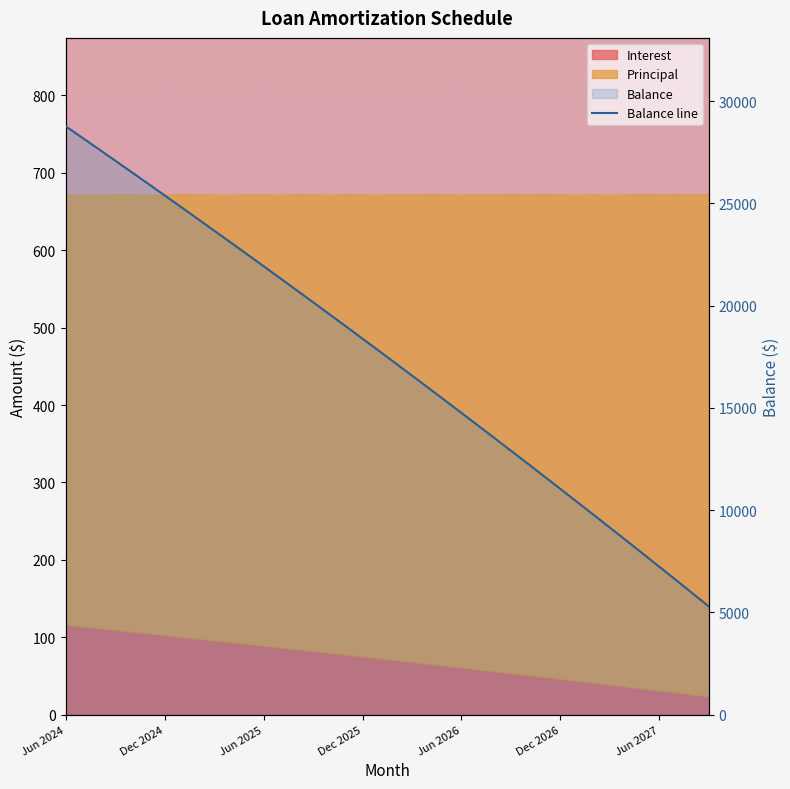

How many lines are shown in the chart?

1